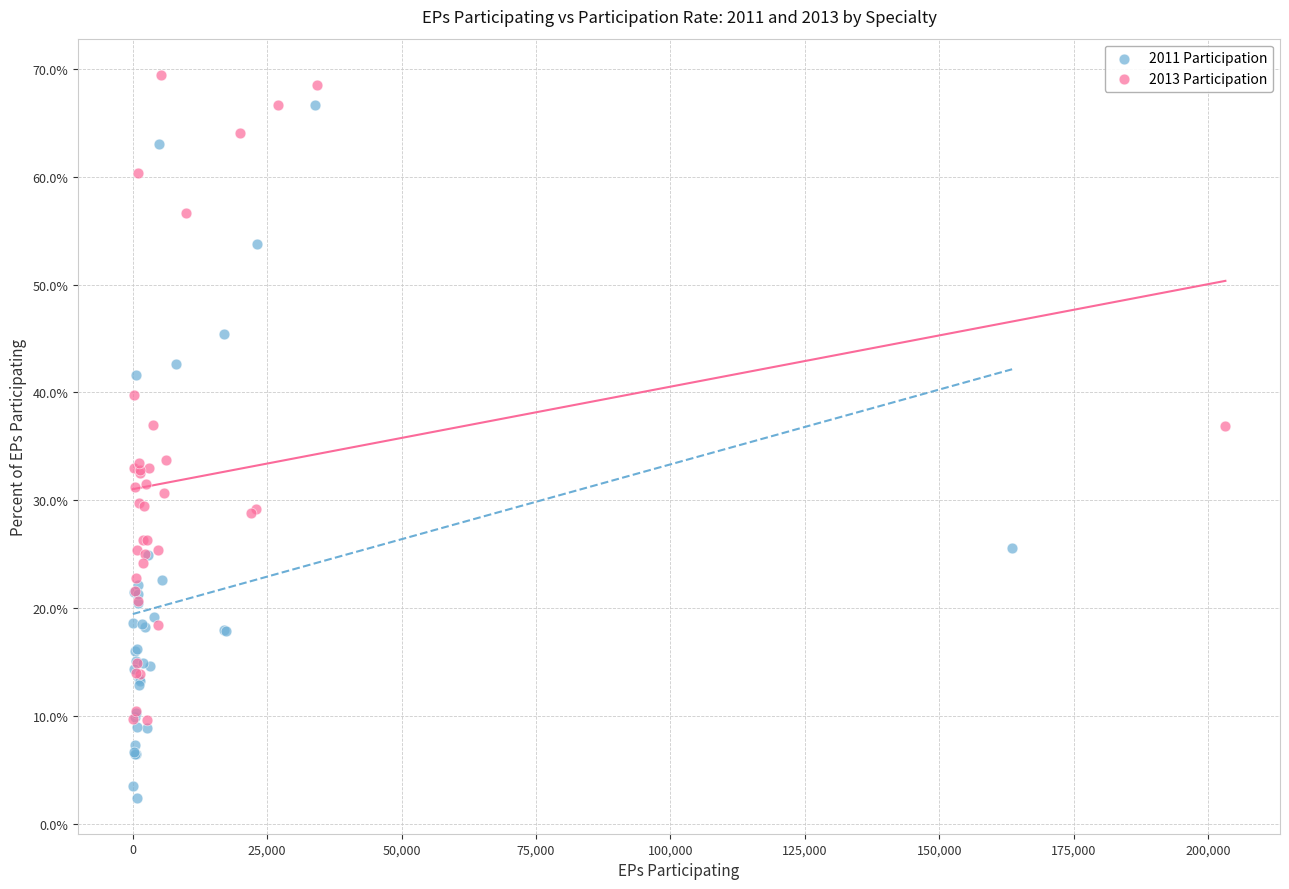

Which series contains the highest Y value?

2013 Participation